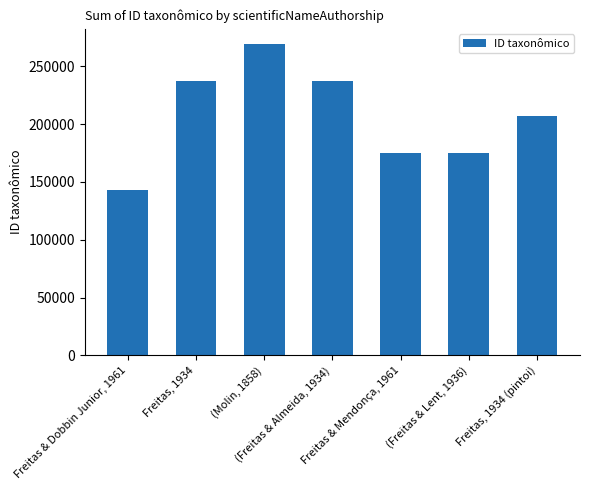

True or false: the data shows 126528 at Freitas, 1934.

False